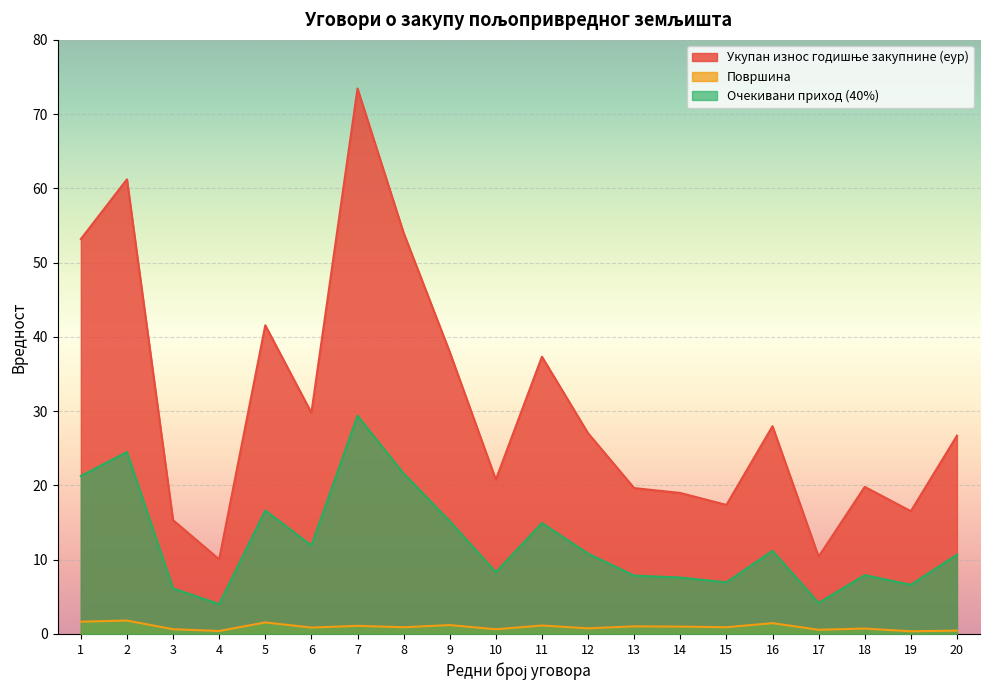

What is the difference between the maximum and minimum values in the Очекивани приход (40%) series?

25.4